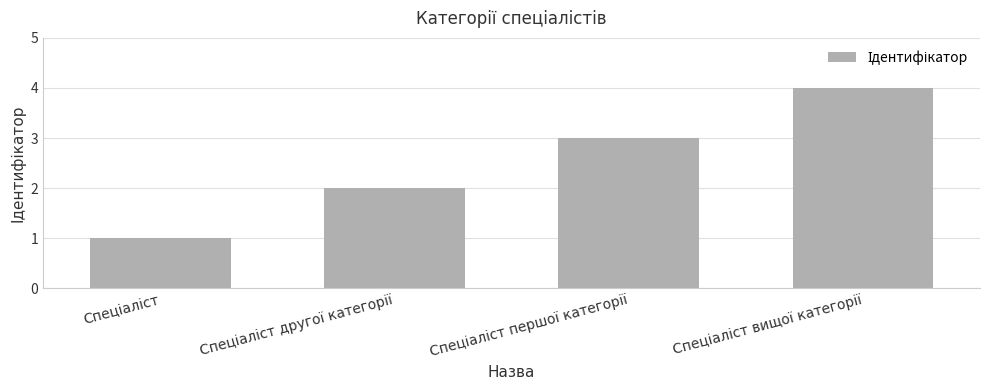

What is the maximum value shown in the chart?

4